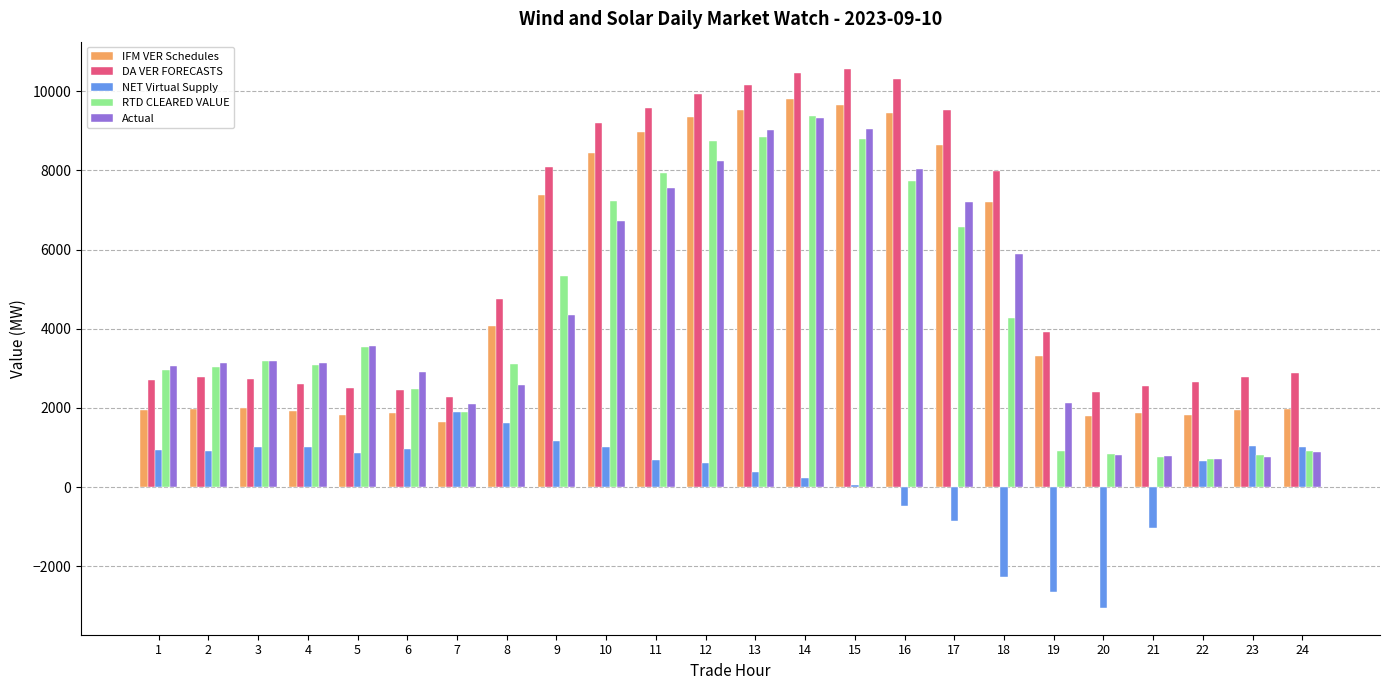

Between 17 and 23, which series saw the biggest shift?

DA VER FORECASTS